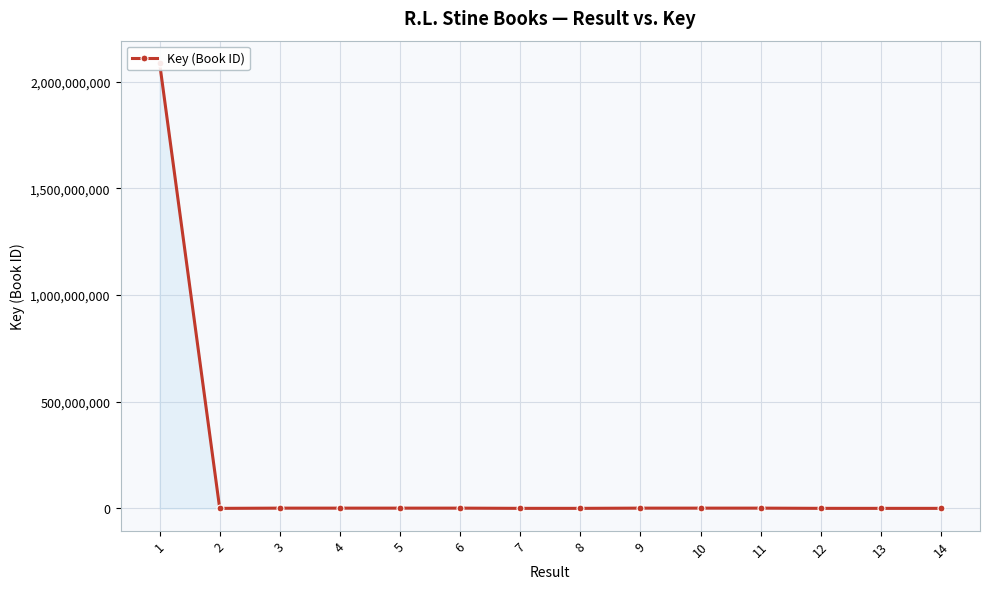

Reading right to left, list all the values displayed in this chart.

3817	3941	76956	1058509	1058507	1058504	76958	76960	1058517	1058511	1058513	1058515	3678	2088411057